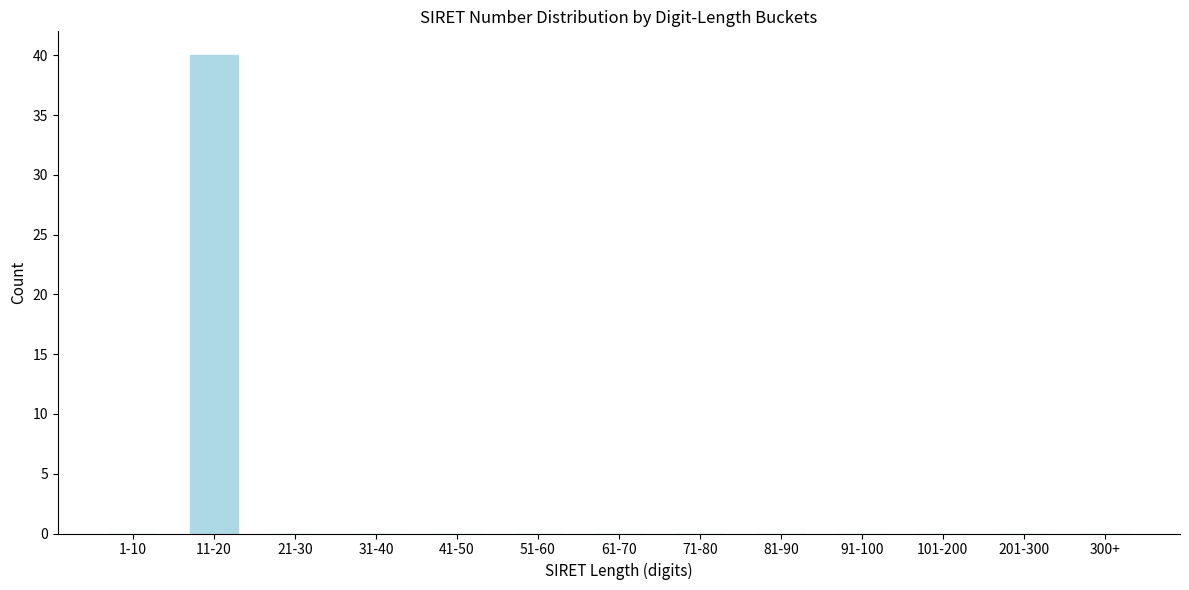

Reading left to right, what are all the values shown in this chart?

1-10=0	11-20=40	21-30=0	31-40=0	41-50=0	51-60=0	61-70=0	71-80=0	81-90=0	91-100=0	101-200=0	201-300=0	300+=0